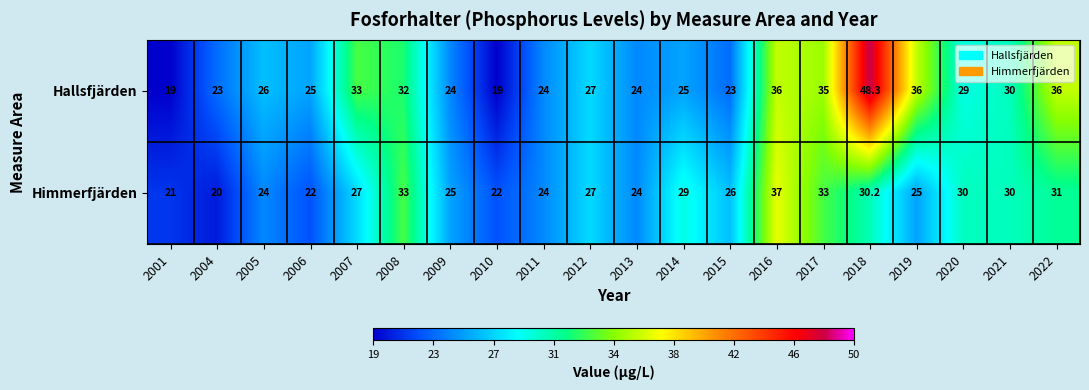

How many data points does each series have?

20